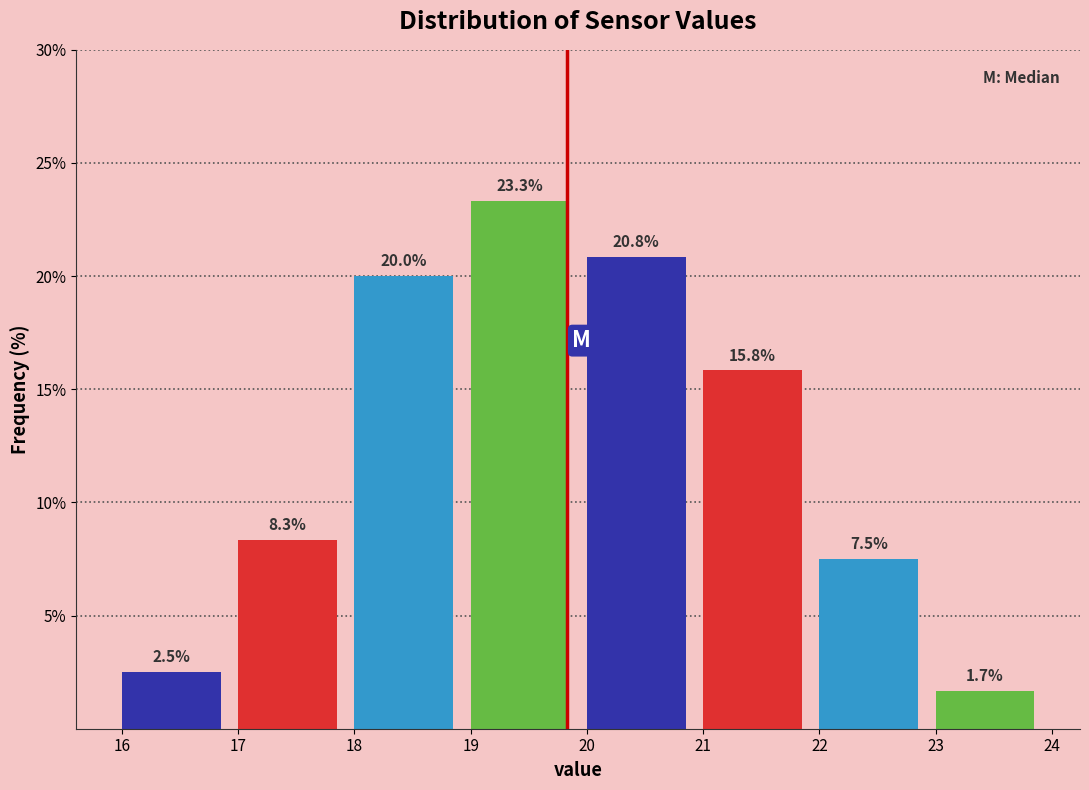

Reading left to right, list every bar in this chart as the range it spans on the x-axis followed by its height.

16 to 17: 2.5
17 to 18: 8.3
18 to 19: 20.0
19 to 20: 23.3
20 to 21: 20.8
21 to 22: 15.8
22 to 23: 7.5
23 to 24: 1.7